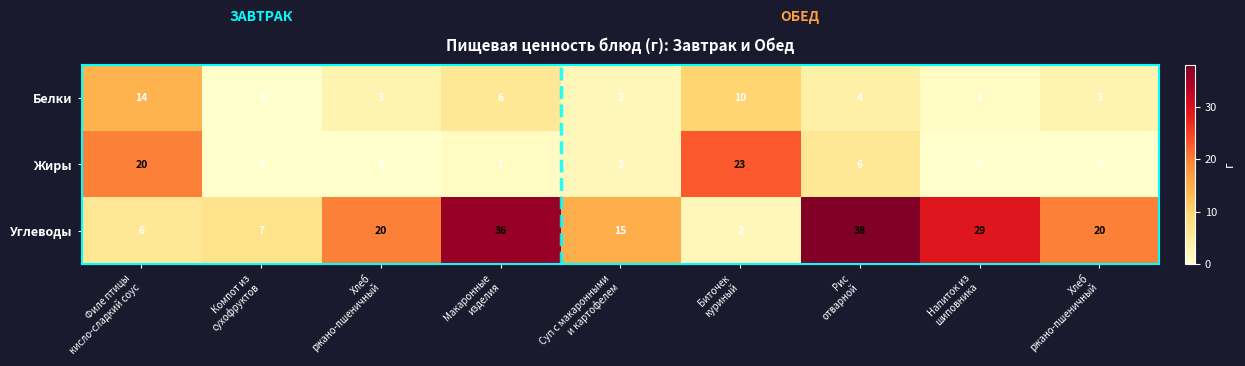

What is the greatest value displayed?

38